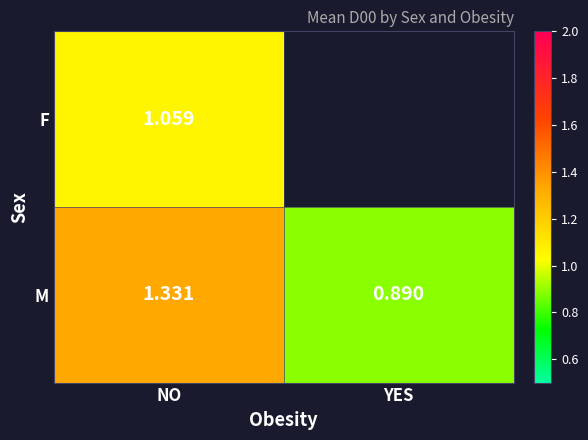

What is the difference between the highest and lowest values at NO?

0.3